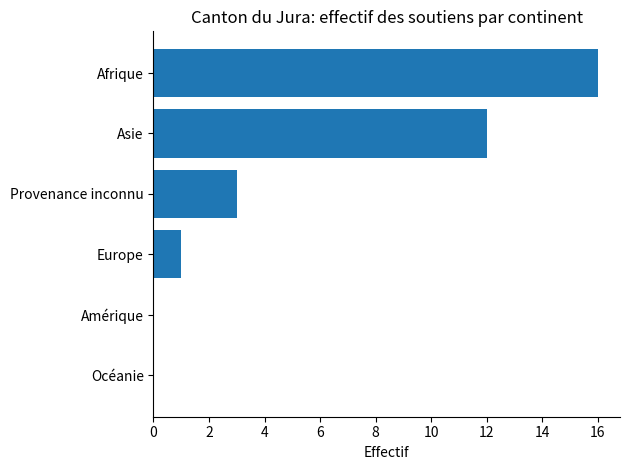

How many series are shown in this chart?

1